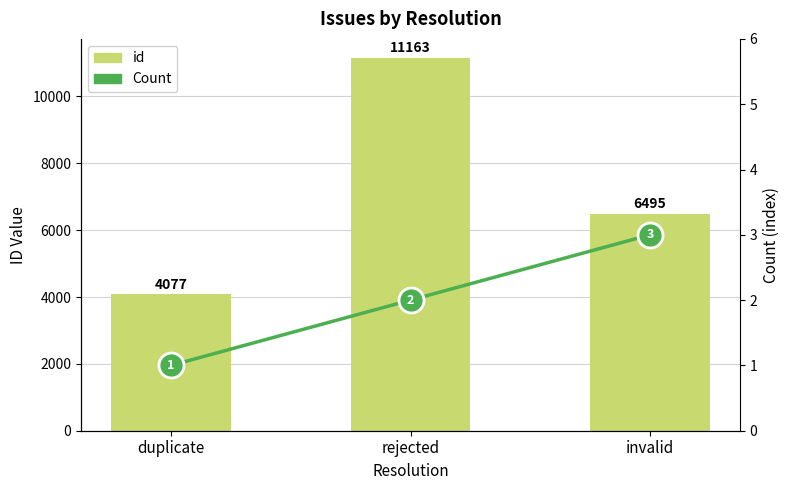

Which series changed the most between duplicate and rejected?

id